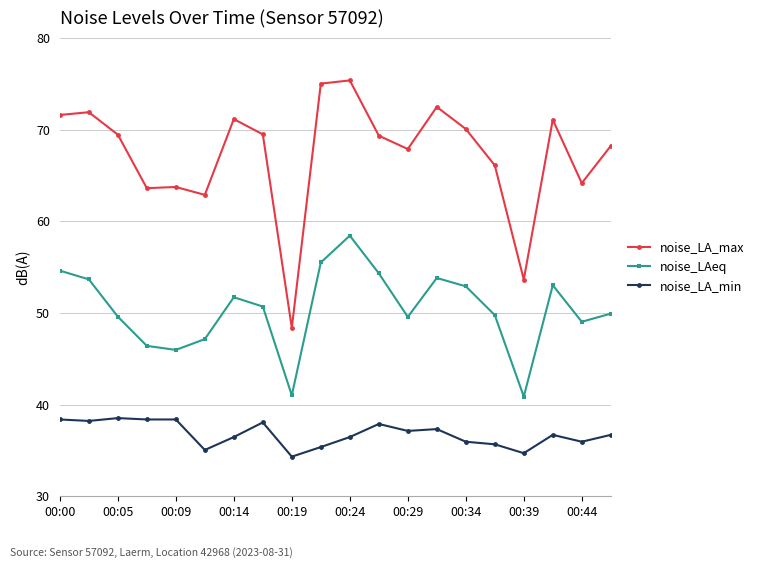

What are all the series names shown in the legend?

noise_LA_max, noise_LAeq, noise_LA_min